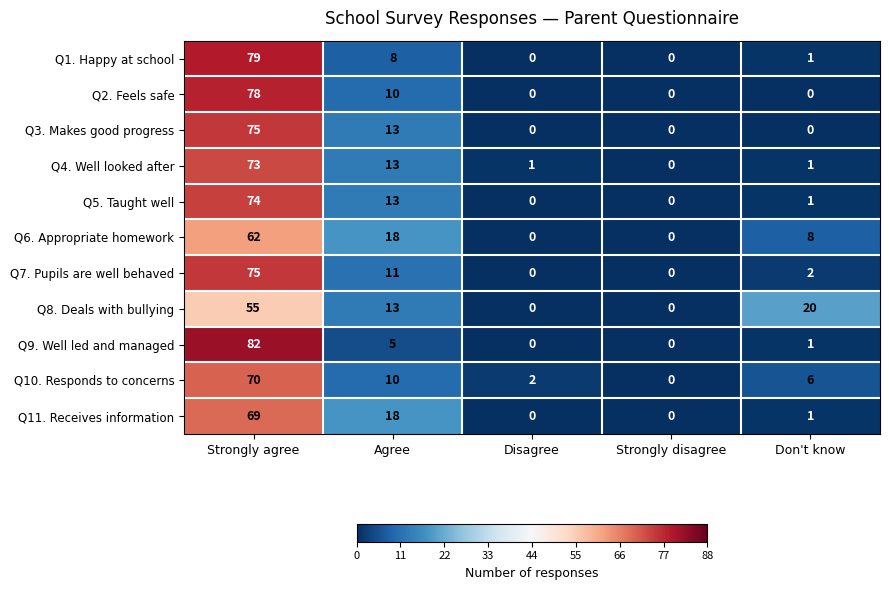

The value of Q2. Feels safe at Strongly disagree is -31. True or false?

False